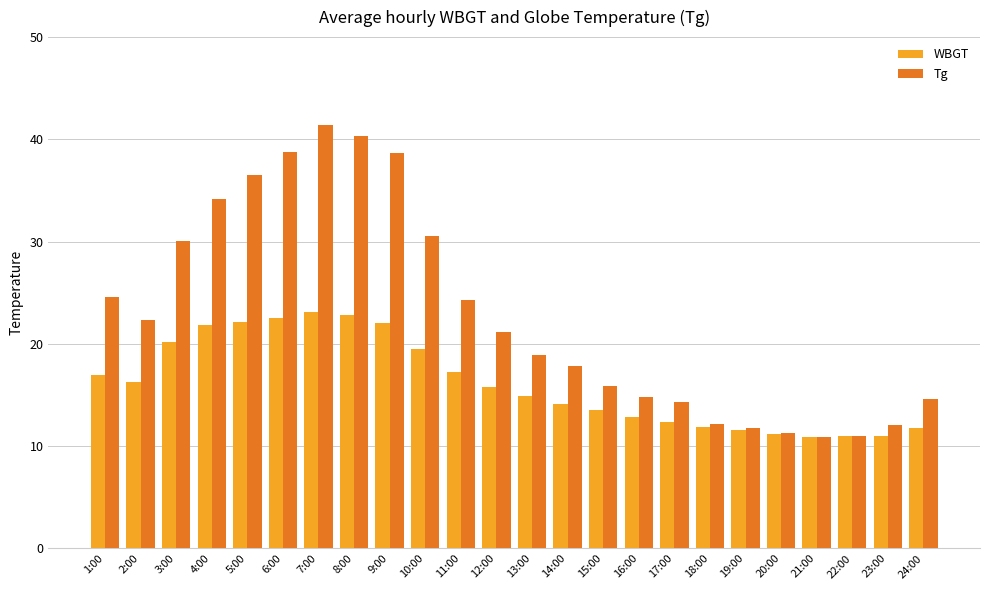

Is it true that WBGT equals 22.1 at 5:00?

True